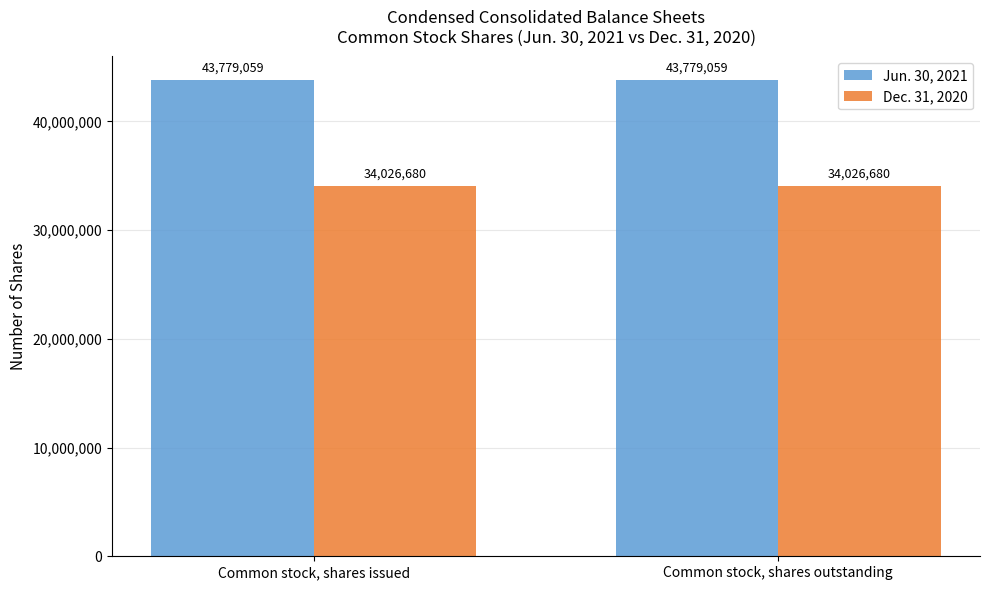

What is the total value across all series at Common stock, shares issued?

77805739